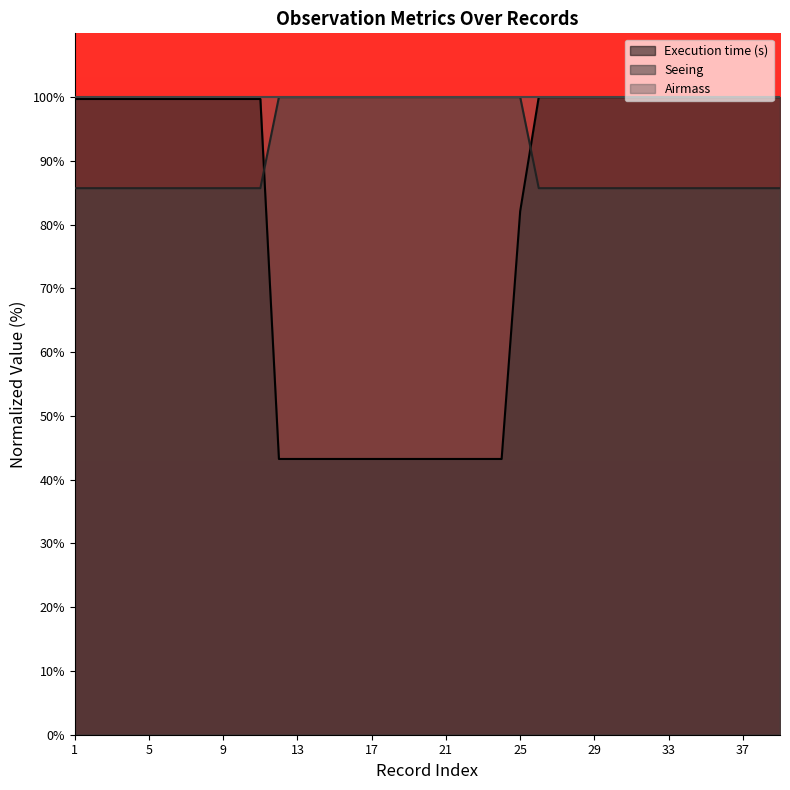

Is it true that Seeing equals 85.7 at 37?

True